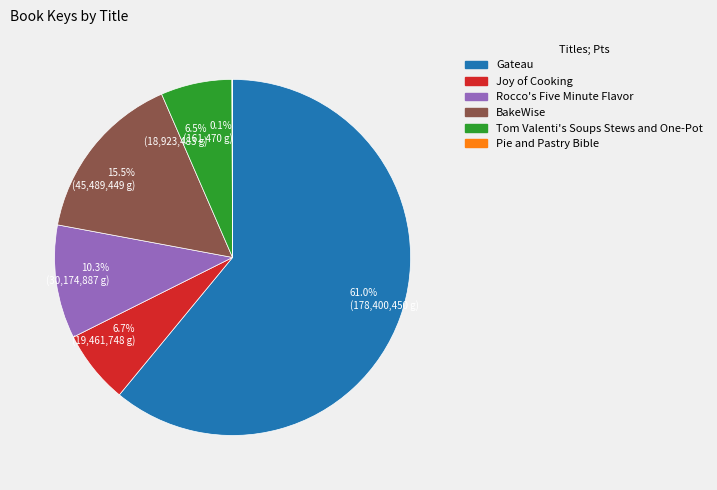

What percentage is NOT represented by 6.7% (19,461,748 g)?

93.3%